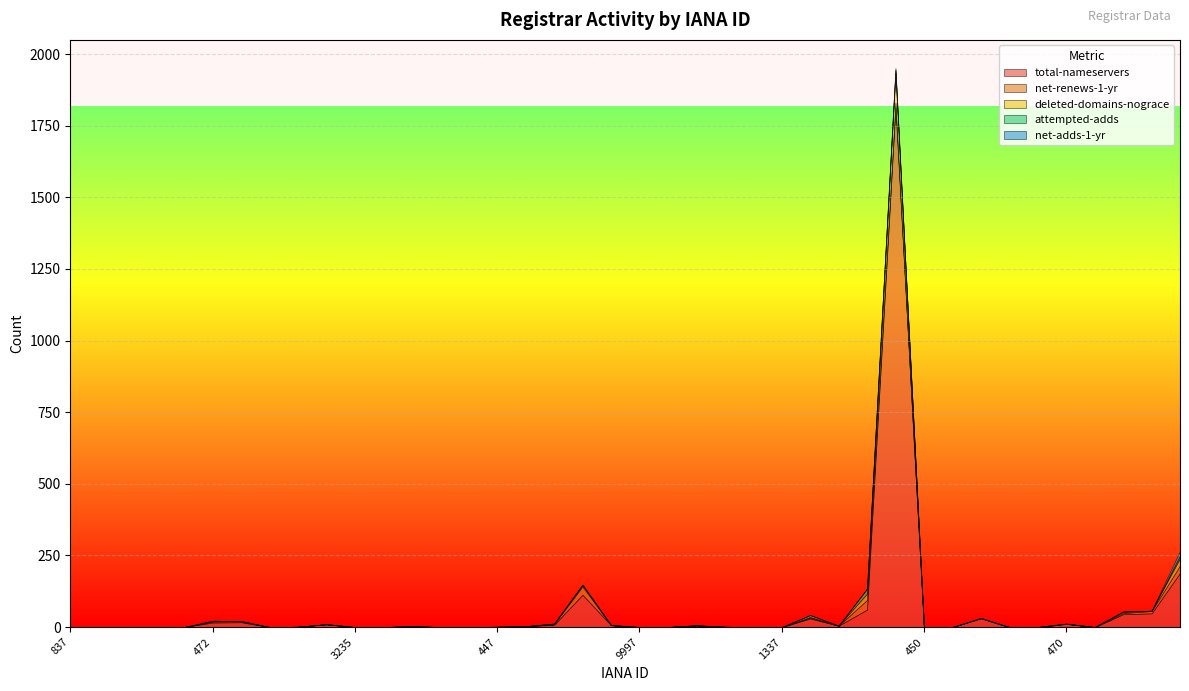

True or false: net-adds-1-yr has a value of 0 at 292.

True